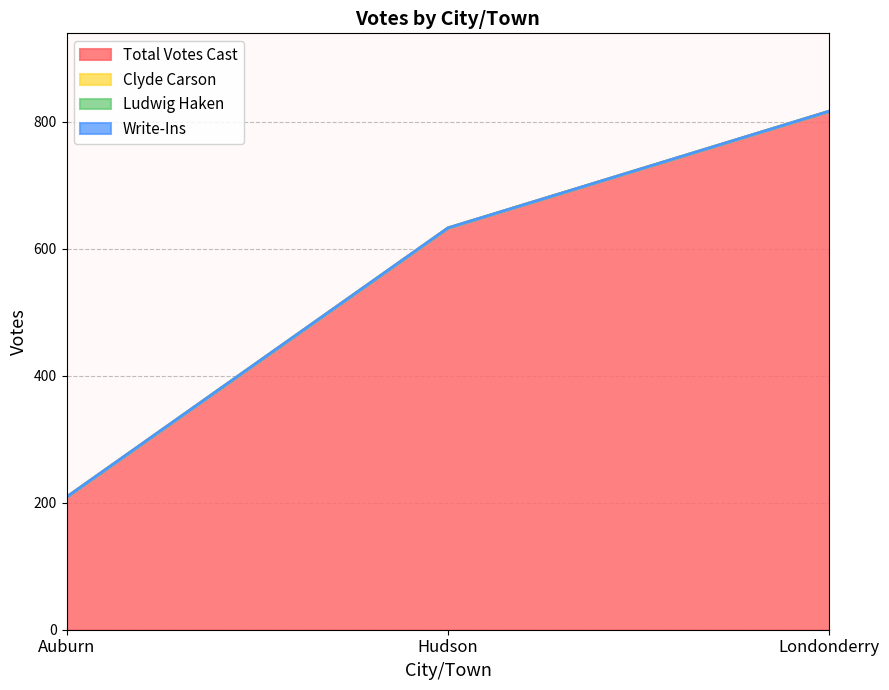

What is the difference between the Total Votes Cast values at Auburn and Hudson?

424